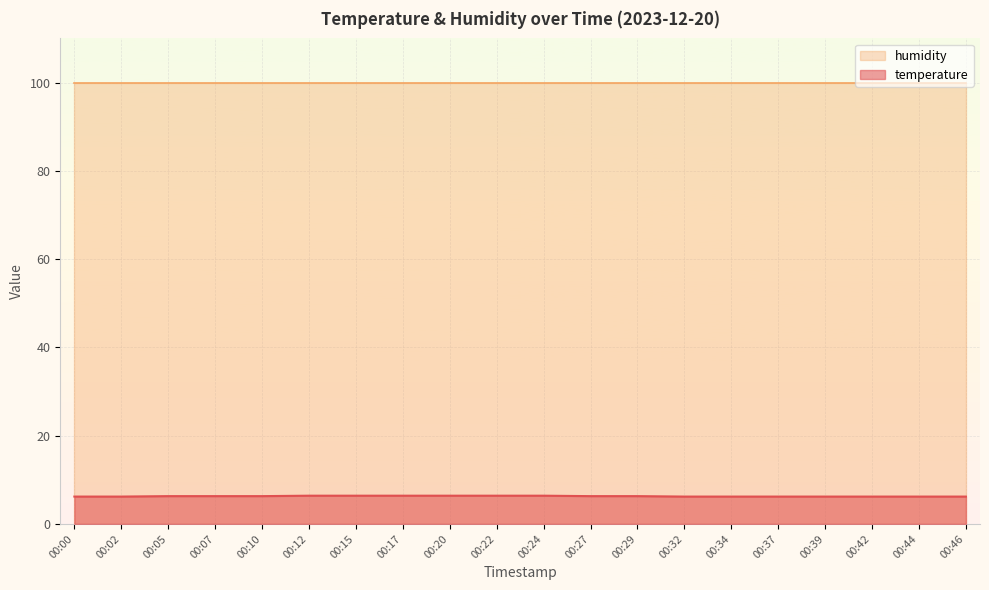

Reading left to right, what are all the values shown in this chart?

6.2	6.2	6.3	6.3	6.3	6.4	6.4	6.4	6.4	6.4	6.4	6.3	6.3	6.2	6.2	6.2	6.2	6.2	6.2	6.2